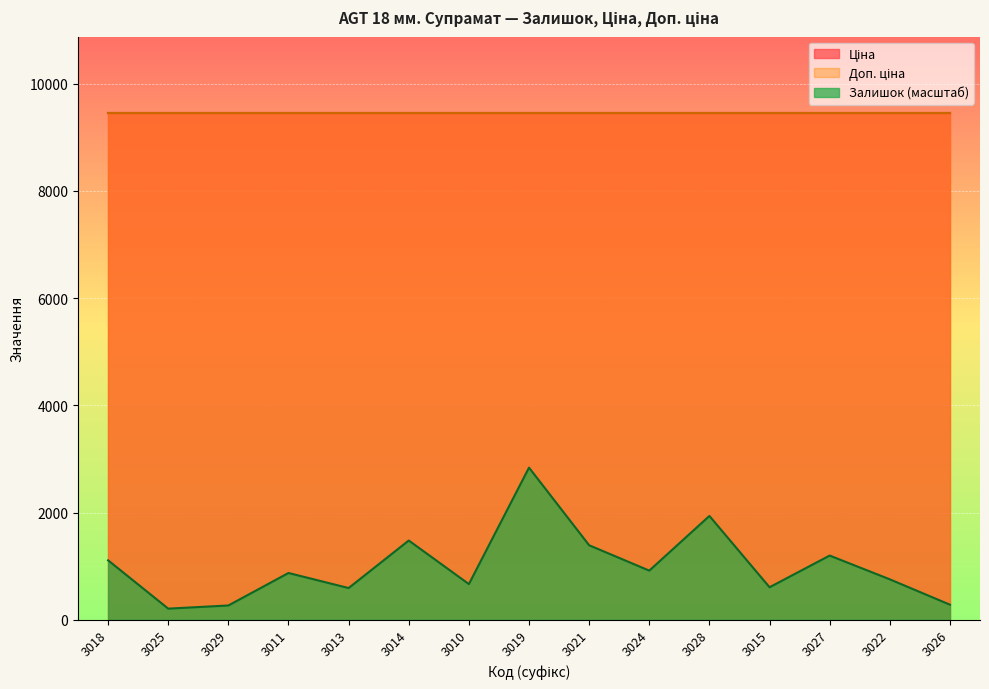

At how many categories does at least one series exceed 1439?

15